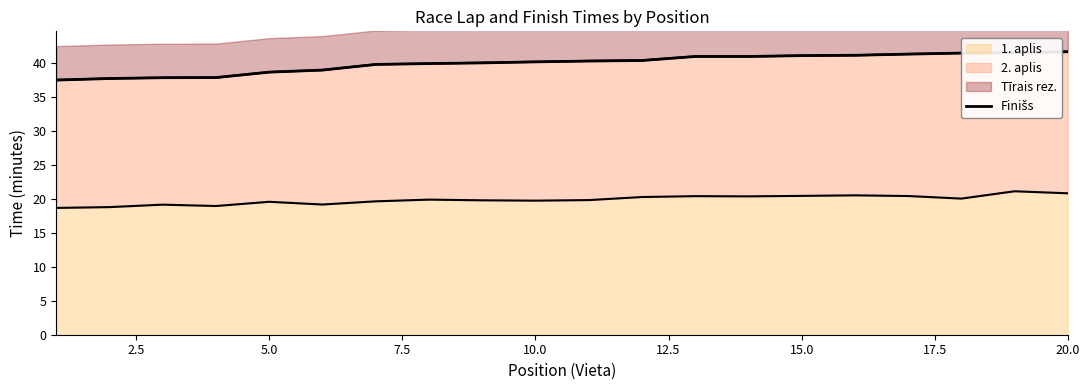

What is the ratio of the value at 20.0 to the value at 2.5?

1.1